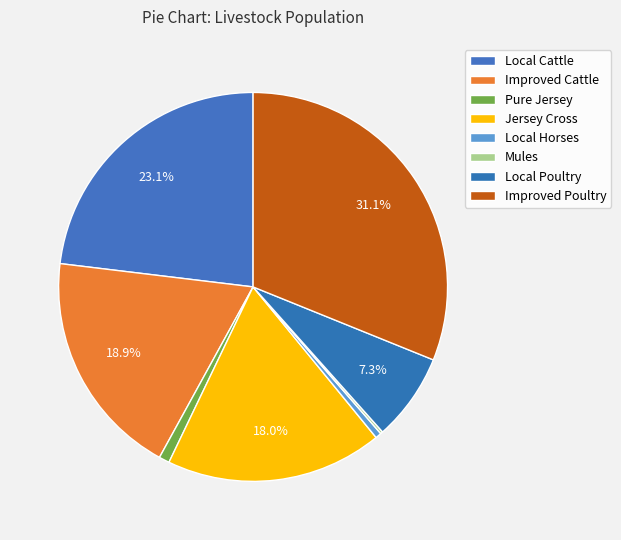

Which slice is the smallest?

Mules